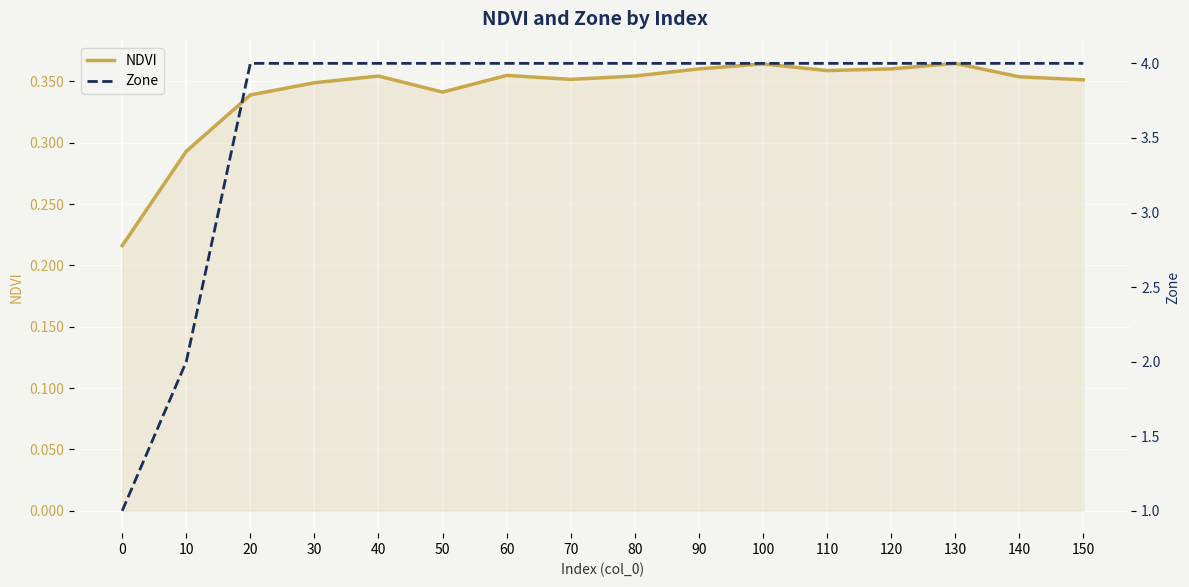

What is the sum of all Zone values?

59.0